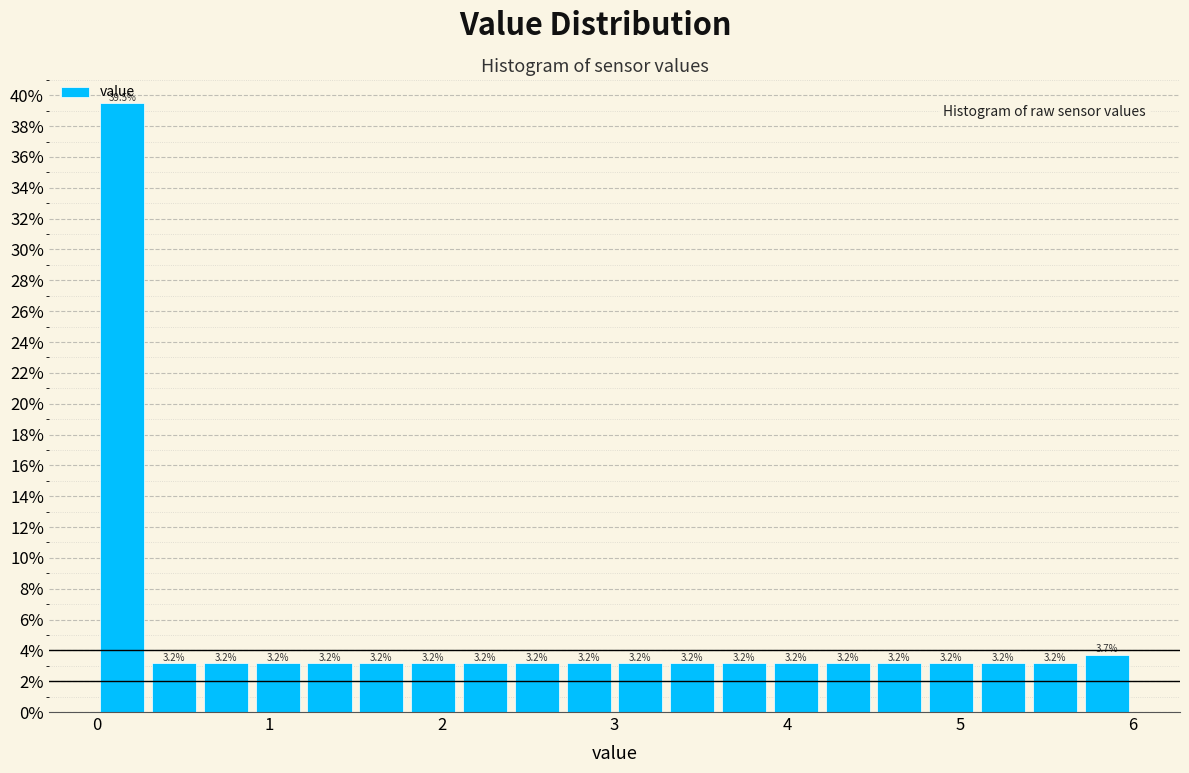

Read against the x-axis, roughly where is the centre of the tallest bar?

0.2